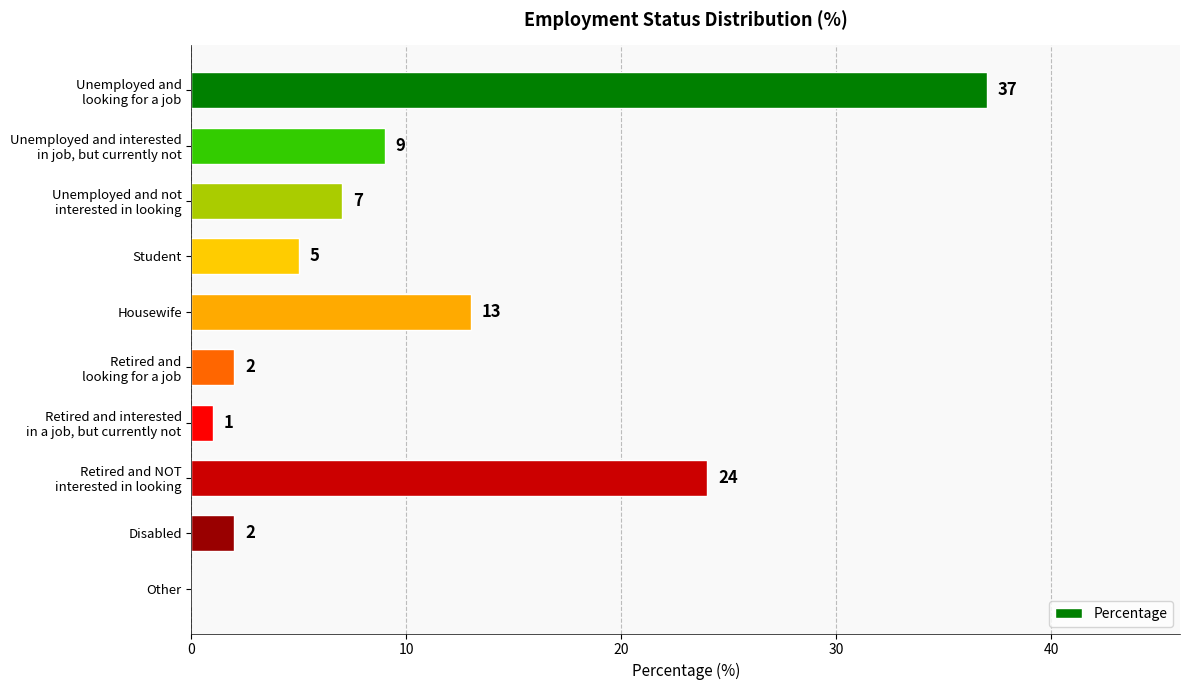

At which label is the value closest to 18?

Housewife